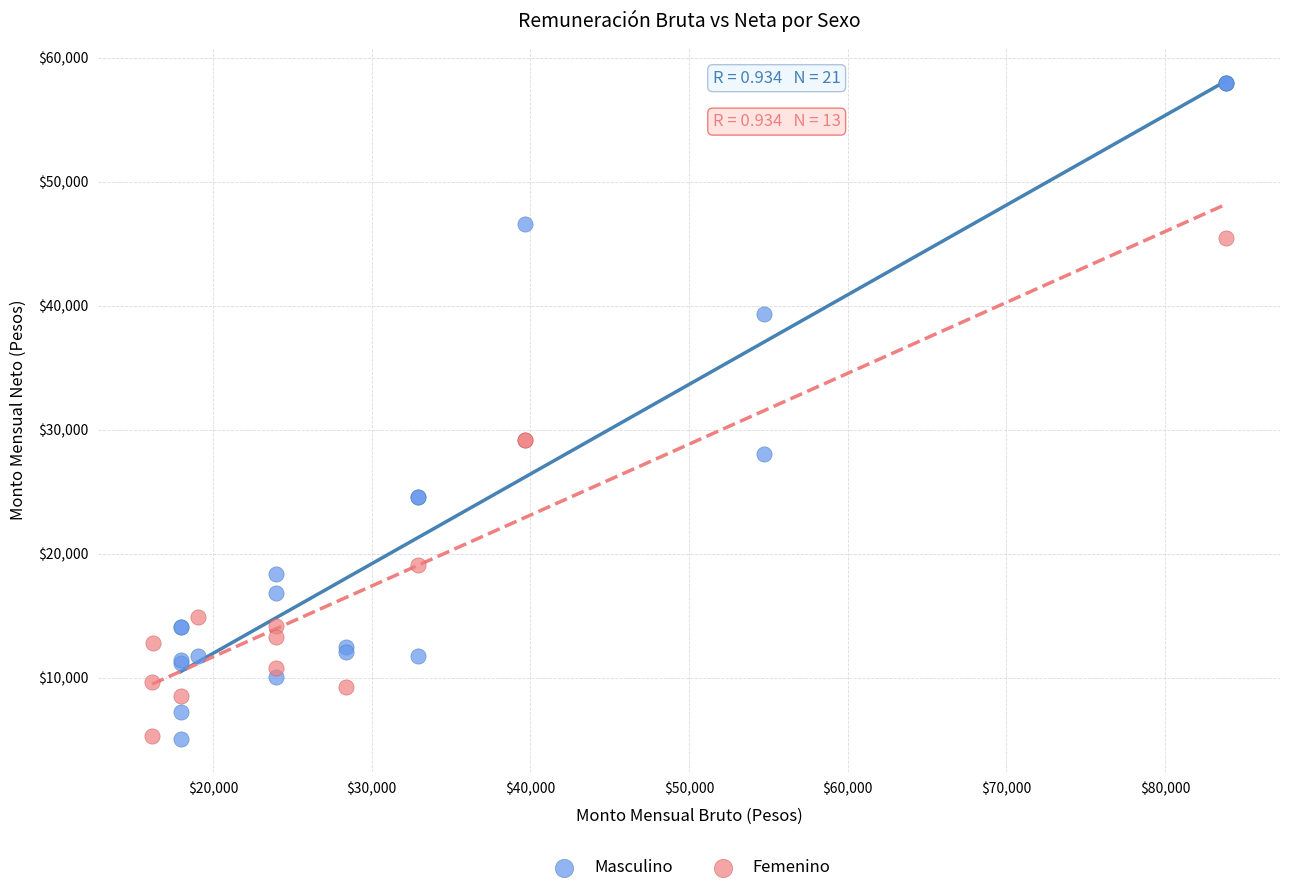

Which series reaches the maximum Y coordinate?

Masculino